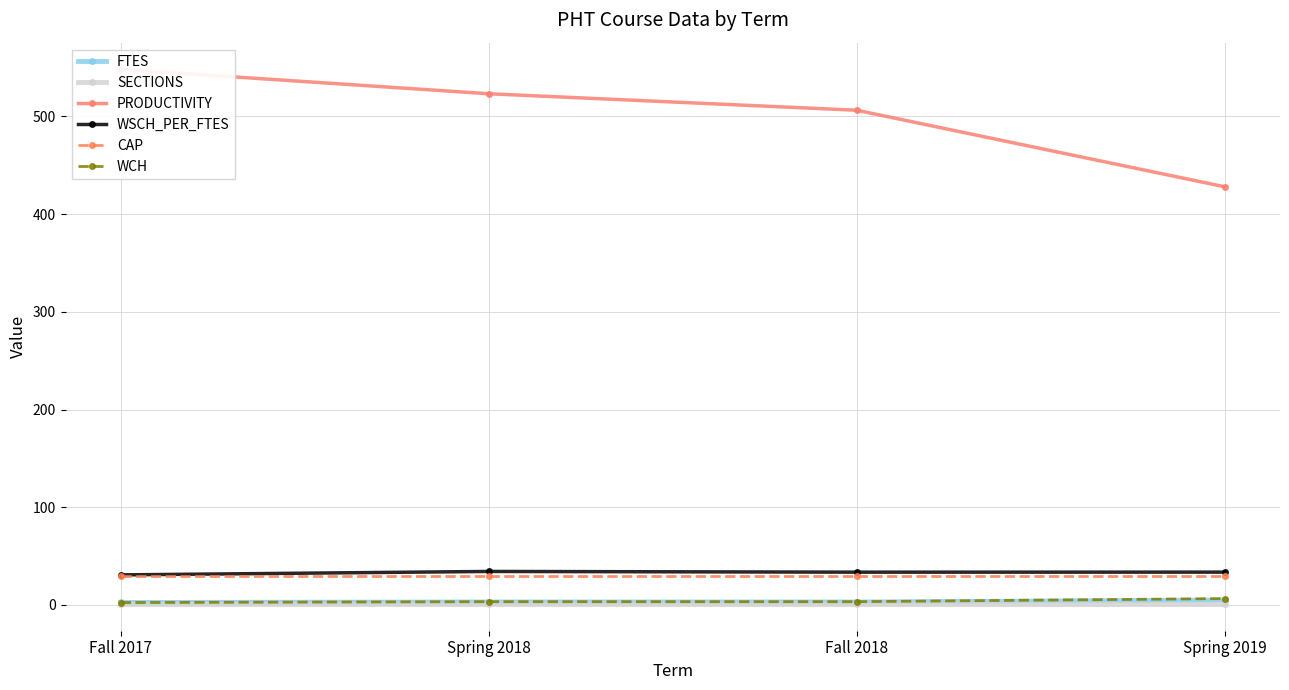

What are all the series names shown in the legend?

FTES, SECTIONS, PRODUCTIVITY, WSCH_PER_FTES, CAP, WCH